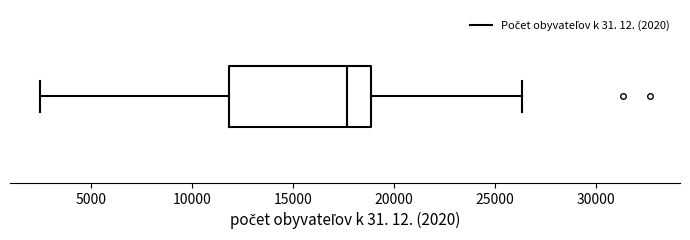

Where is the left edge of the box on the x-axis? The values are not printed on the chart, so give them approximately, as read against the axis.

12000